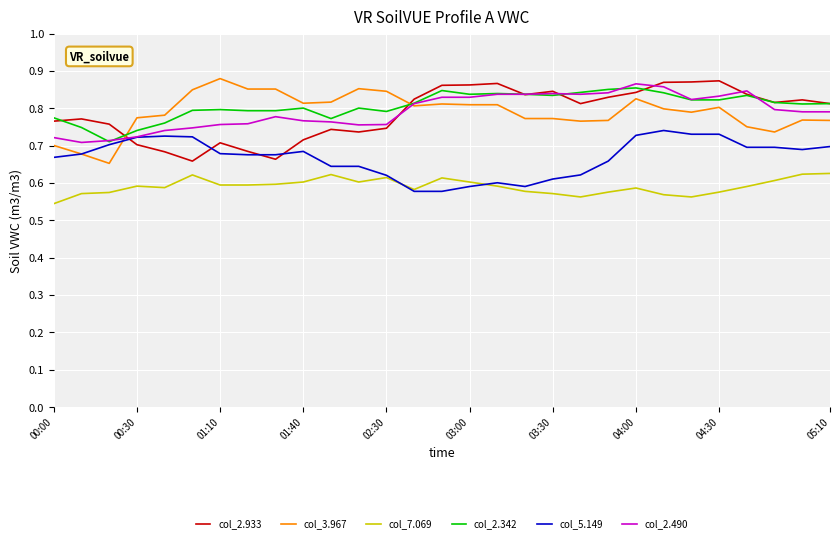

True or false: col_2.933 and col_7.069 cross at least once.

False